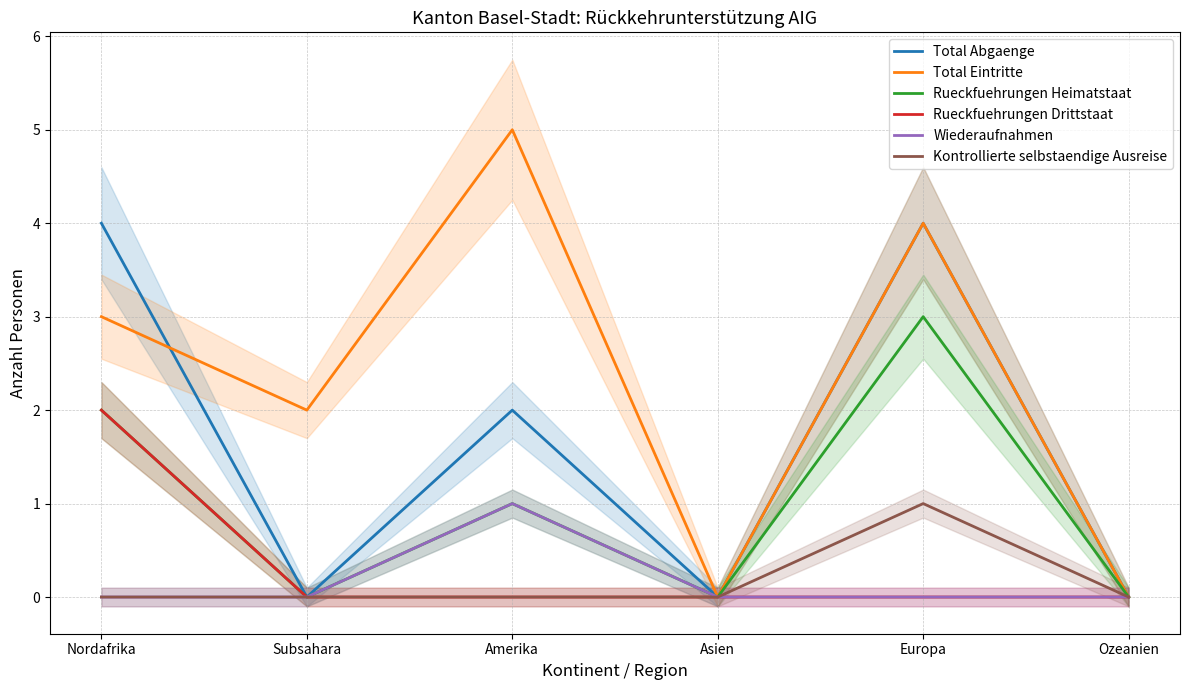

True or false: Rueckfuehrungen Drittstaat and Rueckfuehrungen Heimatstaat intersect in this chart.

False